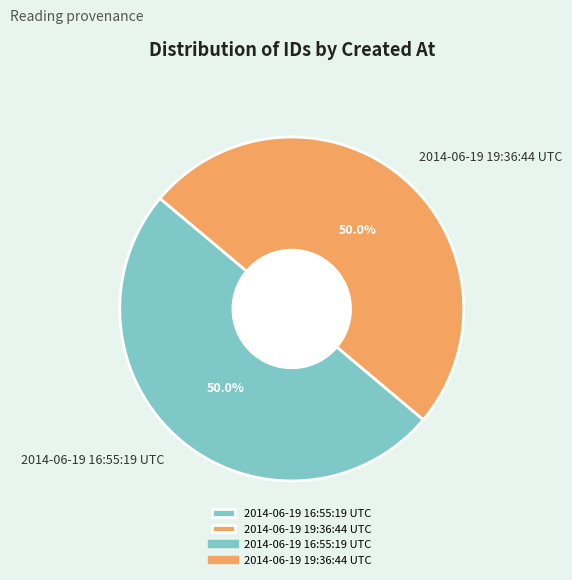

To the nearest percent, what is the average slice percentage?

50%